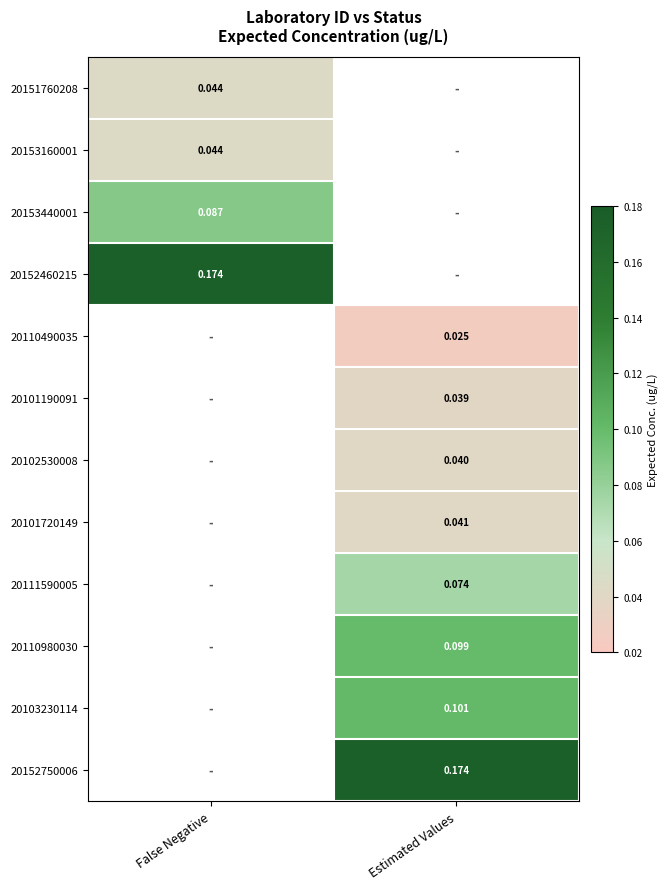

At how many categories does at least one series exceed 0?

2